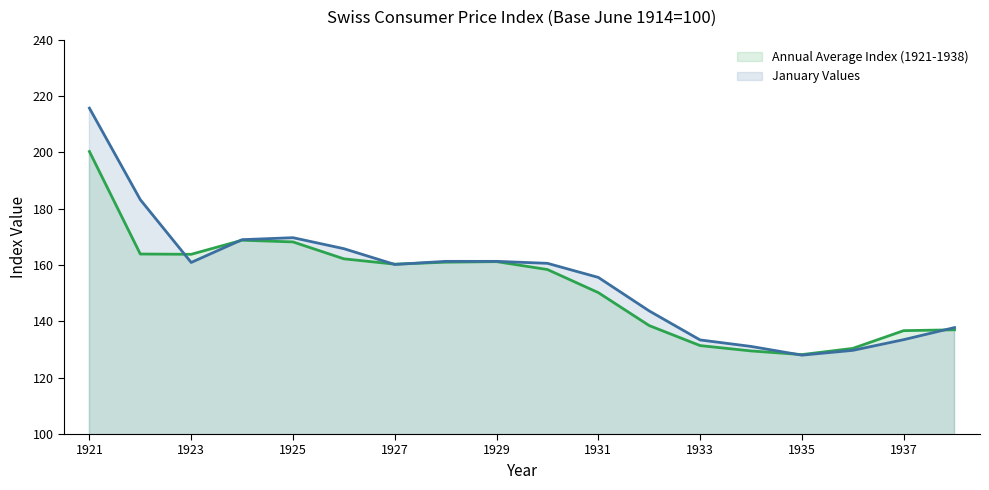

How many data points in Annual Average Index (1921-1938) are above 160?

9